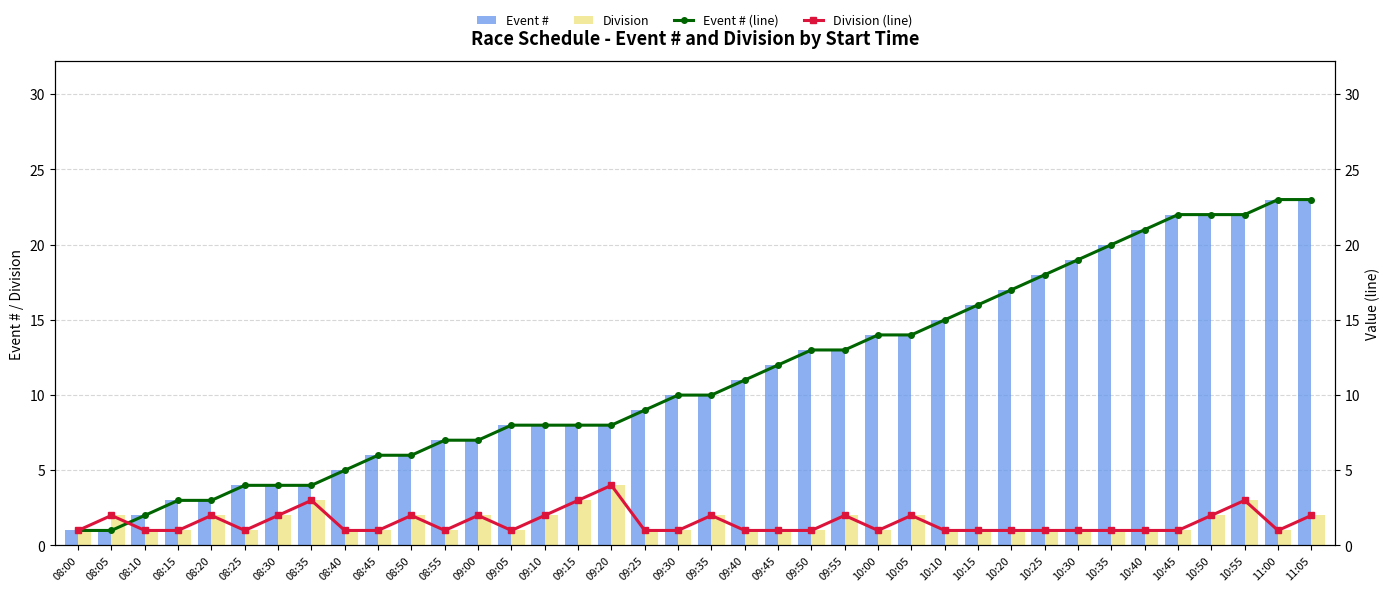

What is the difference between the highest and lowest values at 09:15?

5